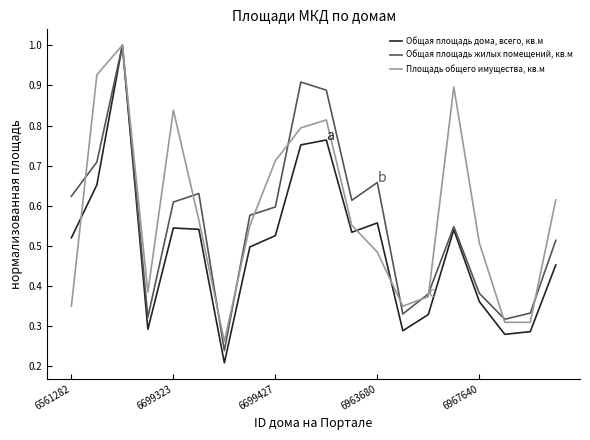

List the series in order of their overall mean, lowest first.

Общая площадь дома, всего, кв.м, Общая площадь жилых помещений, кв.м, Площадь общего имущества, кв.м